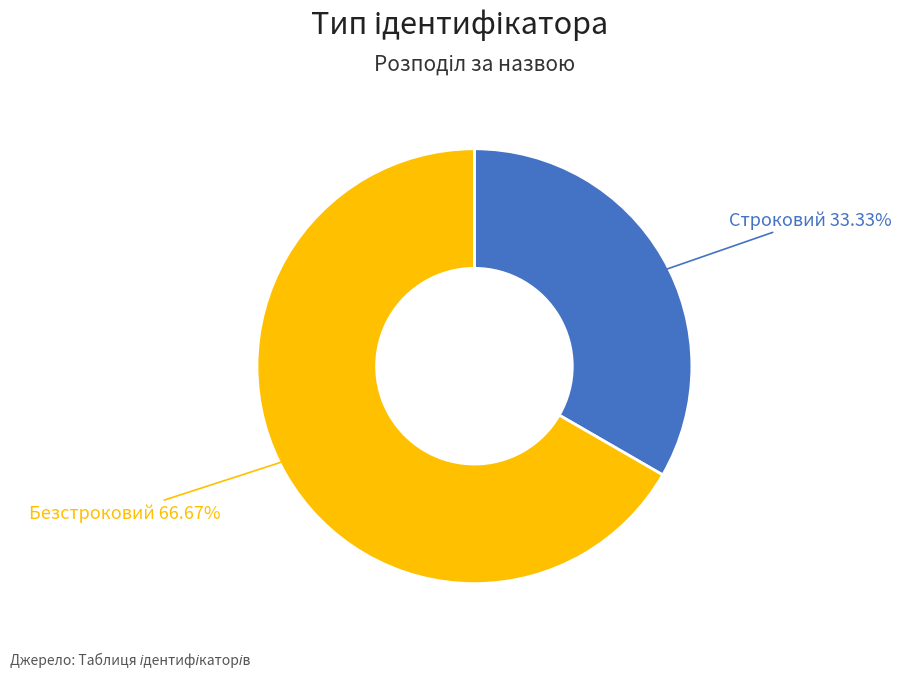

Which has a higher value, Безстроковий or Строковий?

Безстроковий